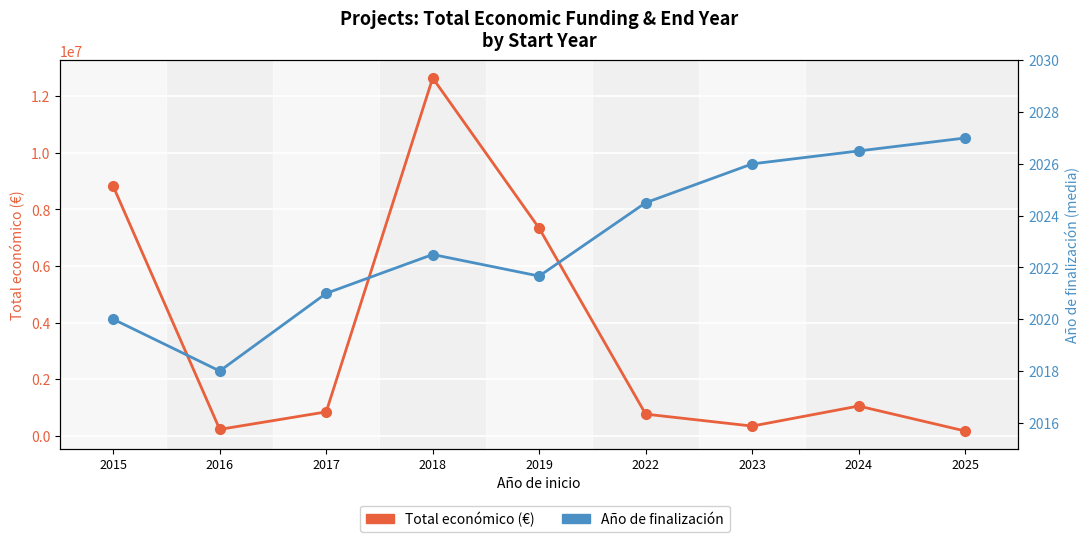

In Total económico (€), how many points are higher than both neighbors (excluding endpoints)?

2